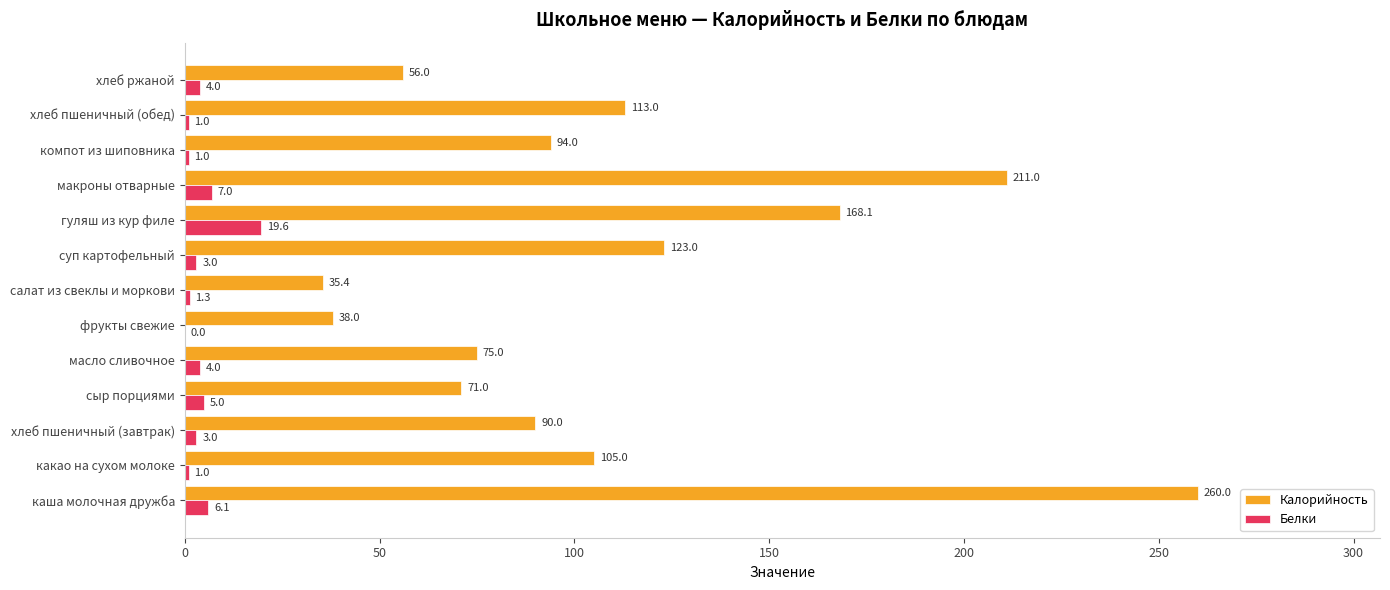

Between каша молочная дружба and сыр порциями, which series saw the biggest shift?

Калорийность